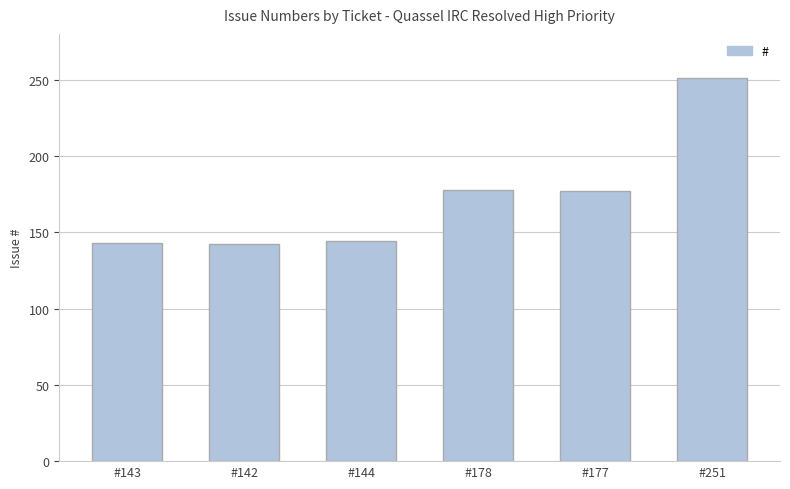

Is it true that the value at #178 is 178?

True